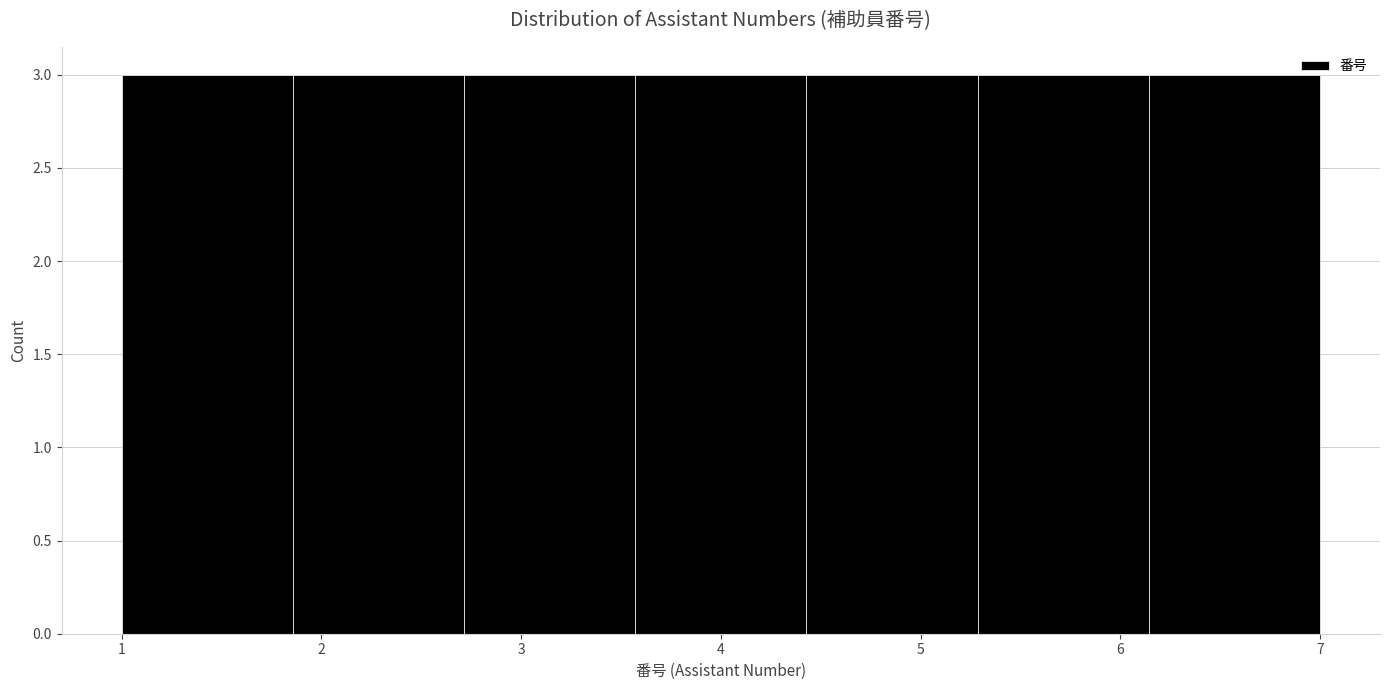

How tall is the bar that spans 5.3 to 6.1 on the x-axis? Neither the bar edges nor the heights are printed on the chart, so give them approximately, as read against the axes.

3